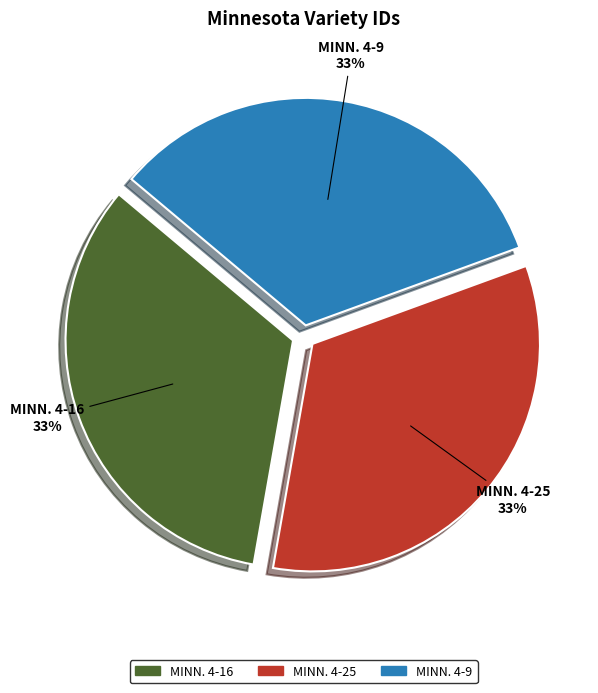

Is MINN. 4-16 the majority of the pie?

No